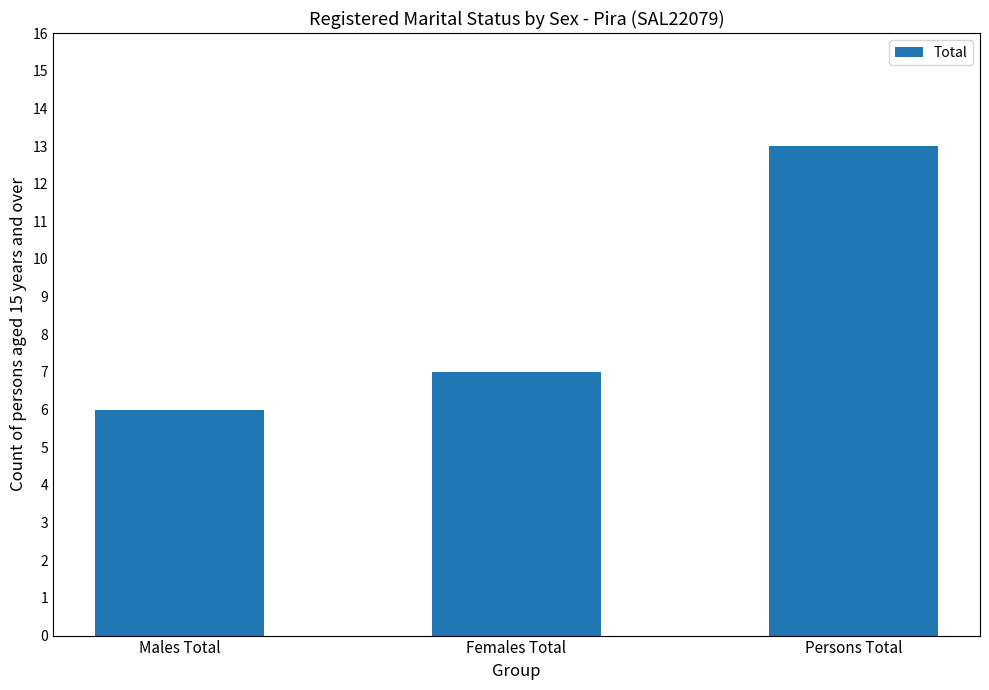

What position from the left is Females Total?

2